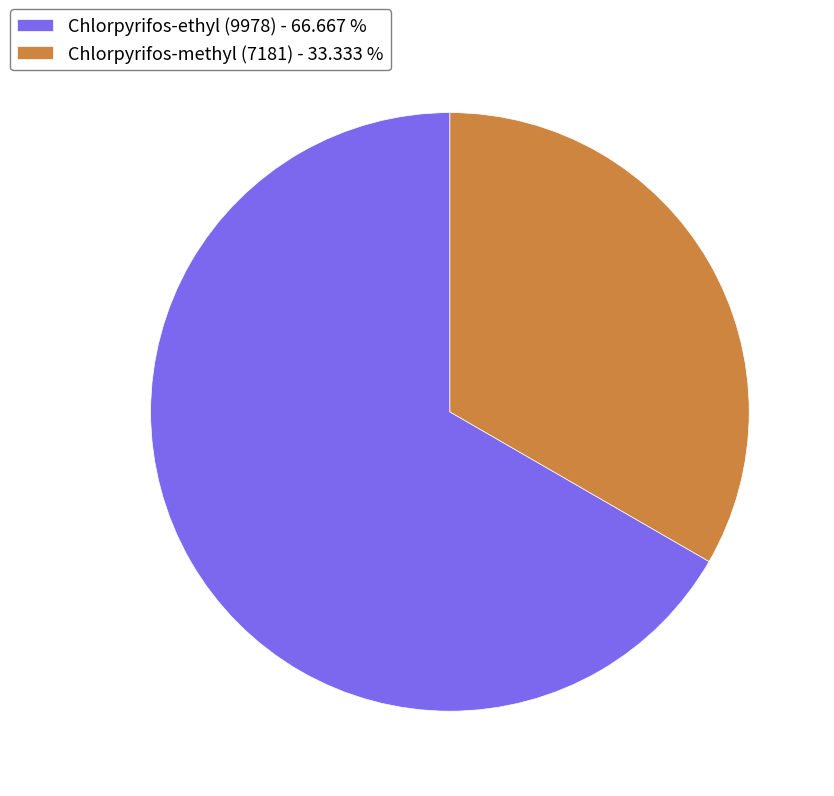

Does any single category account for the majority?

Yes